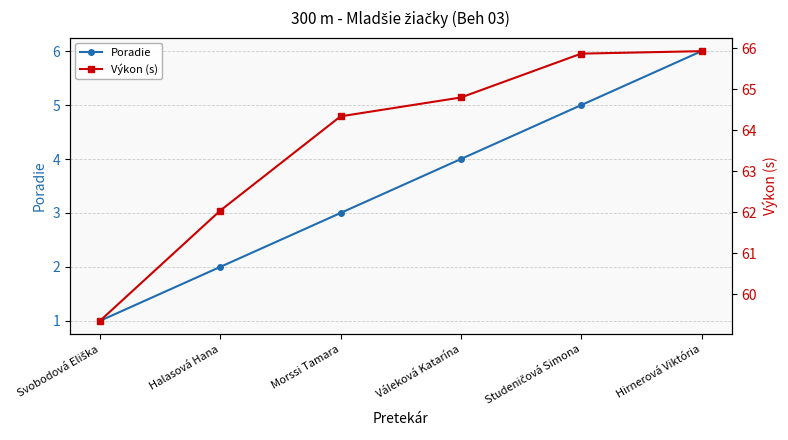

The value of Výkon (s) at Svobodová Eliška is 59.4. True or false?

True